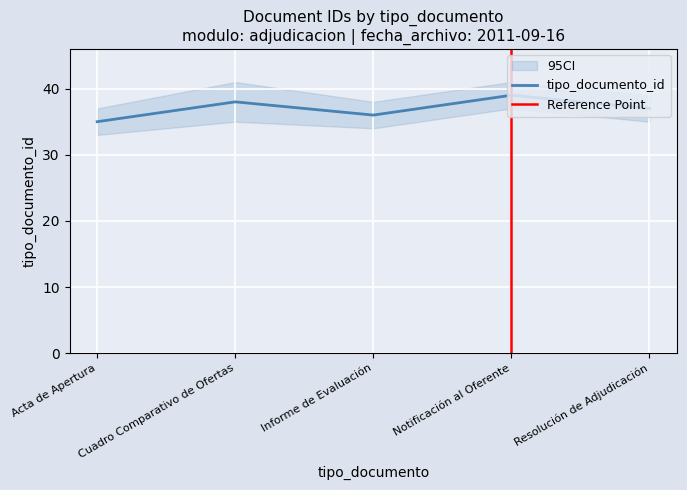

How many points are lower than both their immediate neighbors (excluding endpoints)?

1